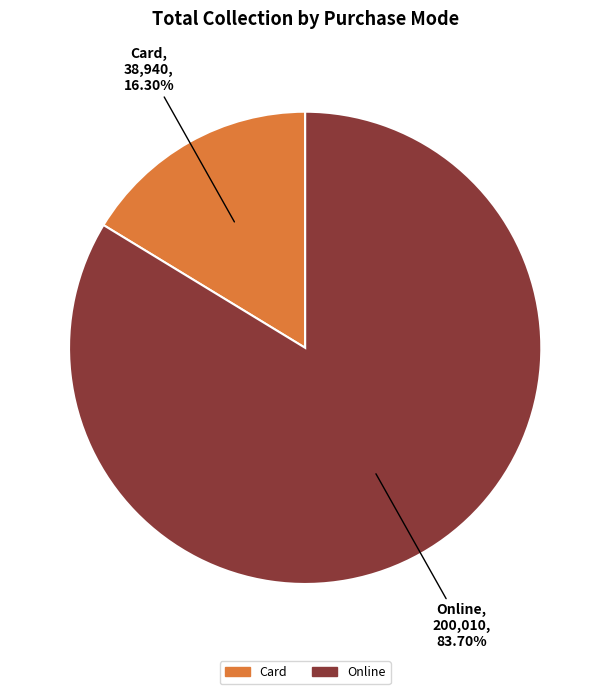

To the nearest percent, what is the difference between the largest and smallest slice percentages?

67%